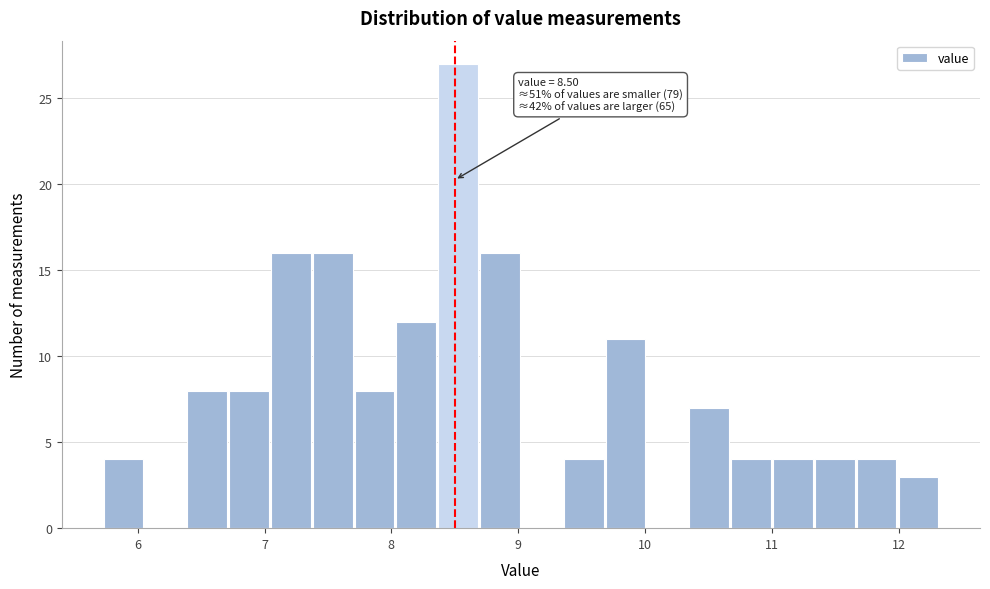

Around what value on the x-axis is the tallest bar? Give the approximate position of its centre, as read against the axis.

8.5